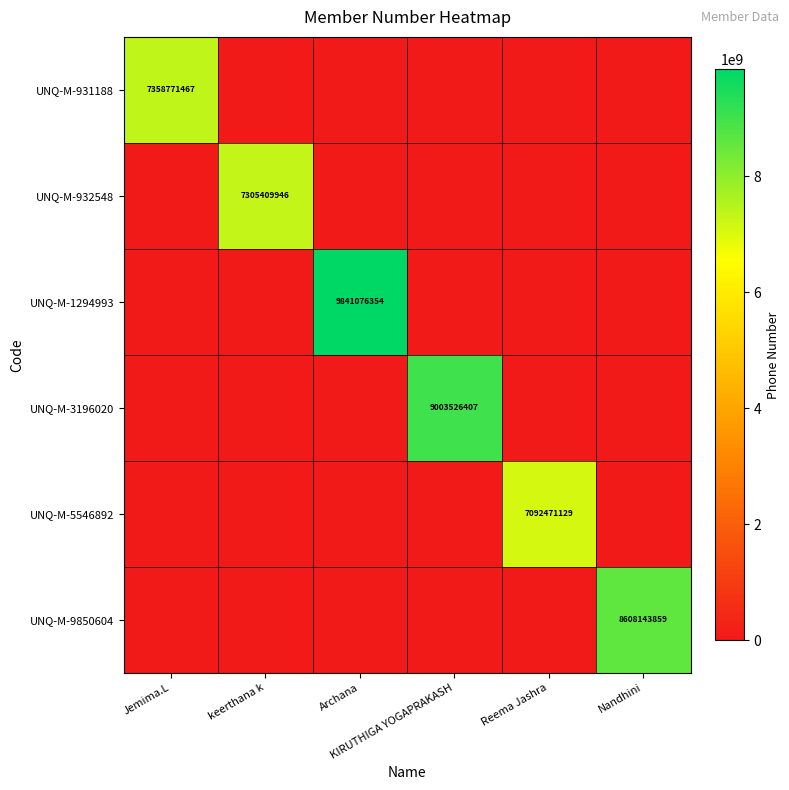

Is it true that UNQ-M-932548 equals -4866783714 at KIRUTHIGA YOGAPRAKASH?

False